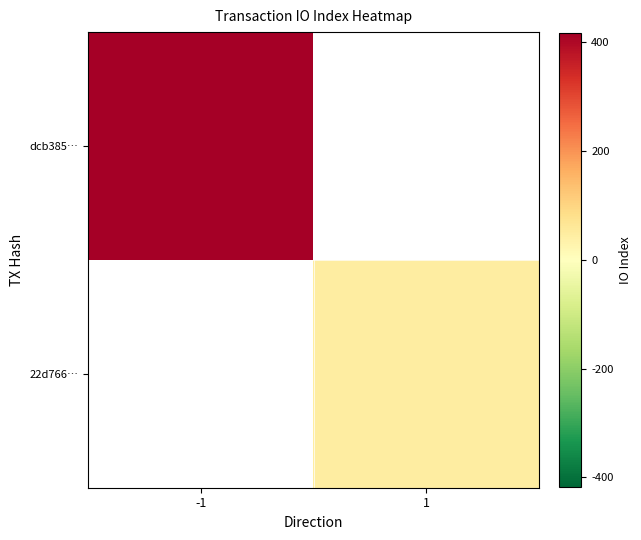

Rank the categories by 22d766… value from lowest to highest.

-1, 1